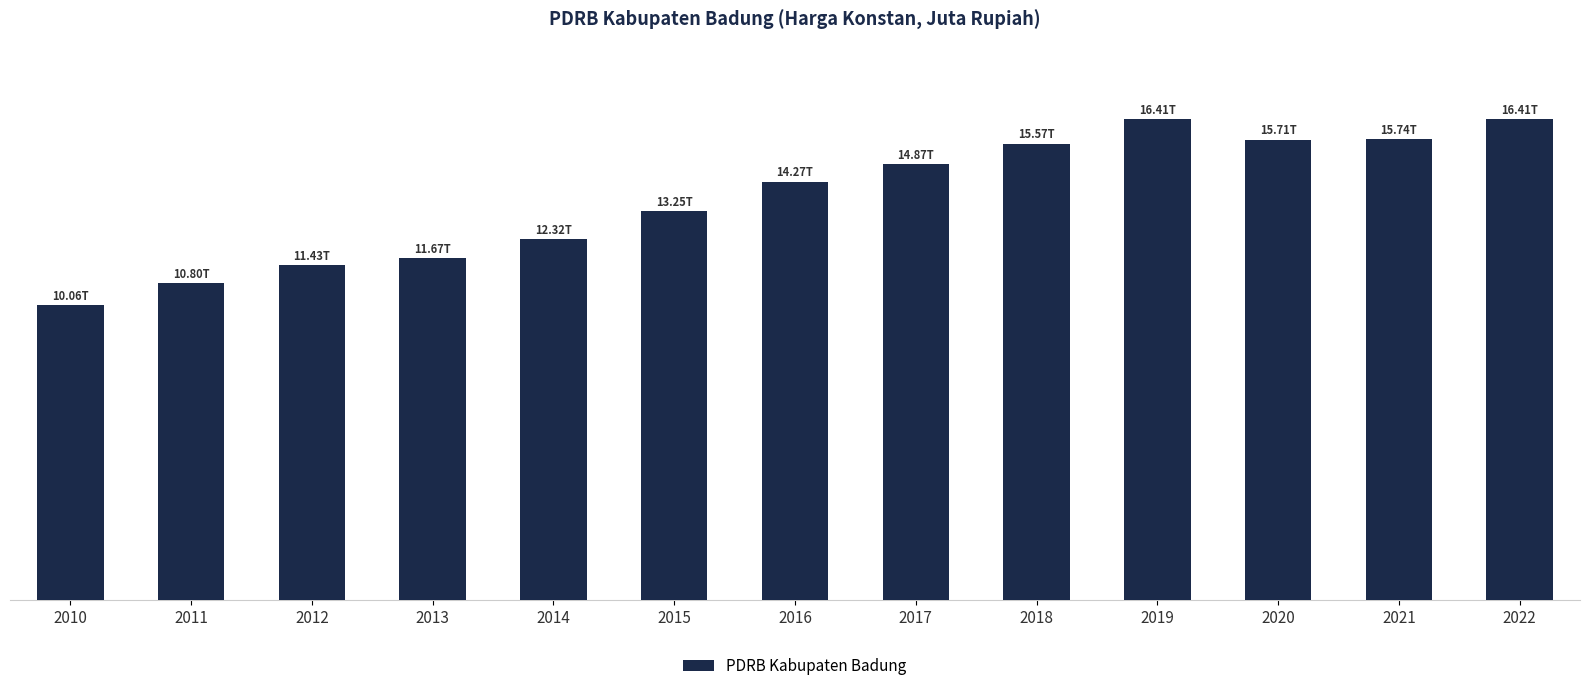

Are the bars grouped side by side (vs. stacked)?

No